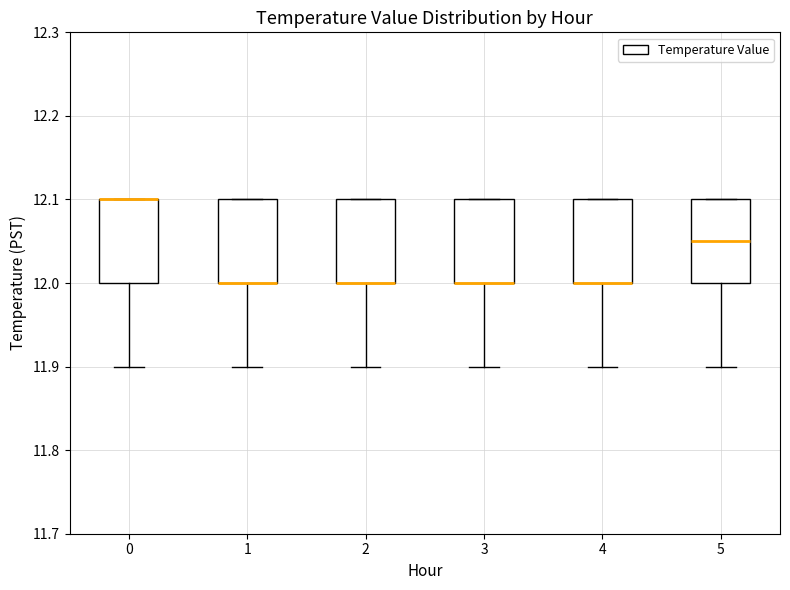

Reading left to right, transcribe this box plot: for each box, give where its median line is, the range the box spans, and where its two whiskers end, as read against the y-axis. The values are not printed on the chart, so give them approximately, as read against the axis.

0: median 12.10 (drawn on the box's upper edge), box 12.00 to 12.10, whiskers 11.90 to 12.10
1: median 12.00 (drawn on the box's lower edge), box 12.00 to 12.10, whiskers 11.90 to 12.10
2: median 12.00 (drawn on the box's lower edge), box 12.00 to 12.10, whiskers 11.90 to 12.10
3: median 12.00 (drawn on the box's lower edge), box 12.00 to 12.10, whiskers 11.90 to 12.10
4: median 12.00 (drawn on the box's lower edge), box 12.00 to 12.10, whiskers 11.90 to 12.10
5: median 12.05, box 12.00 to 12.10, whiskers 11.90 to 12.10